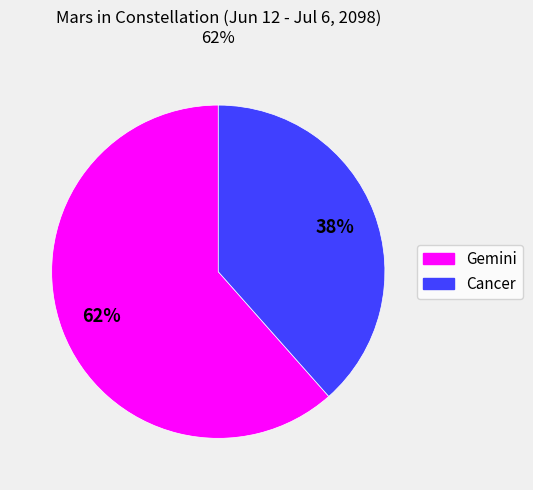

Is the sum of Gemini and Cancer greater than half?

Yes